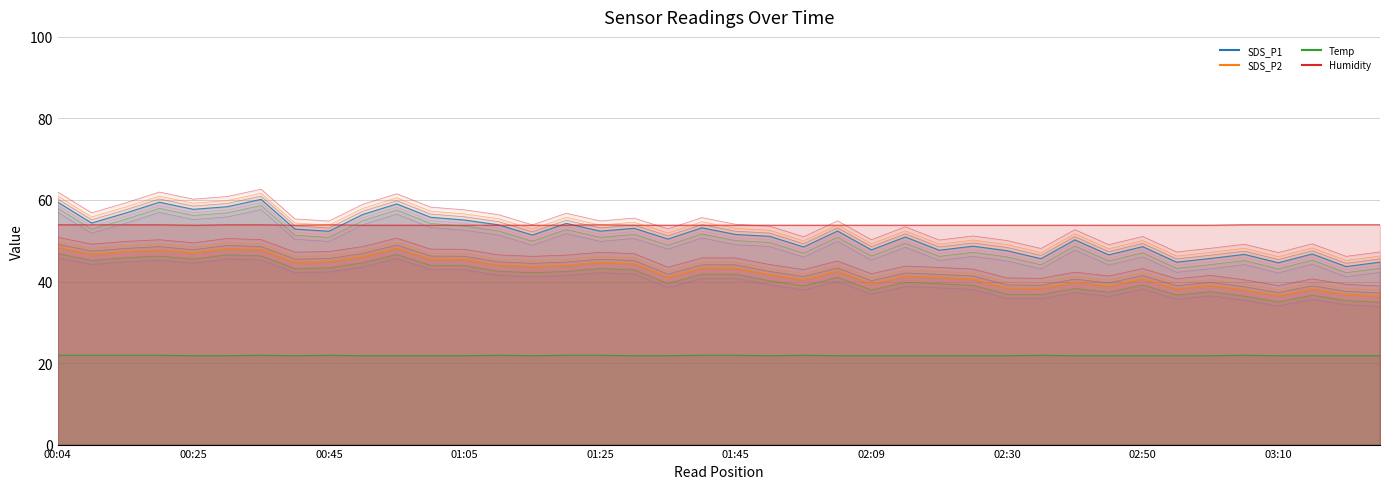

What is the label of the 37th point from the left?

03:10